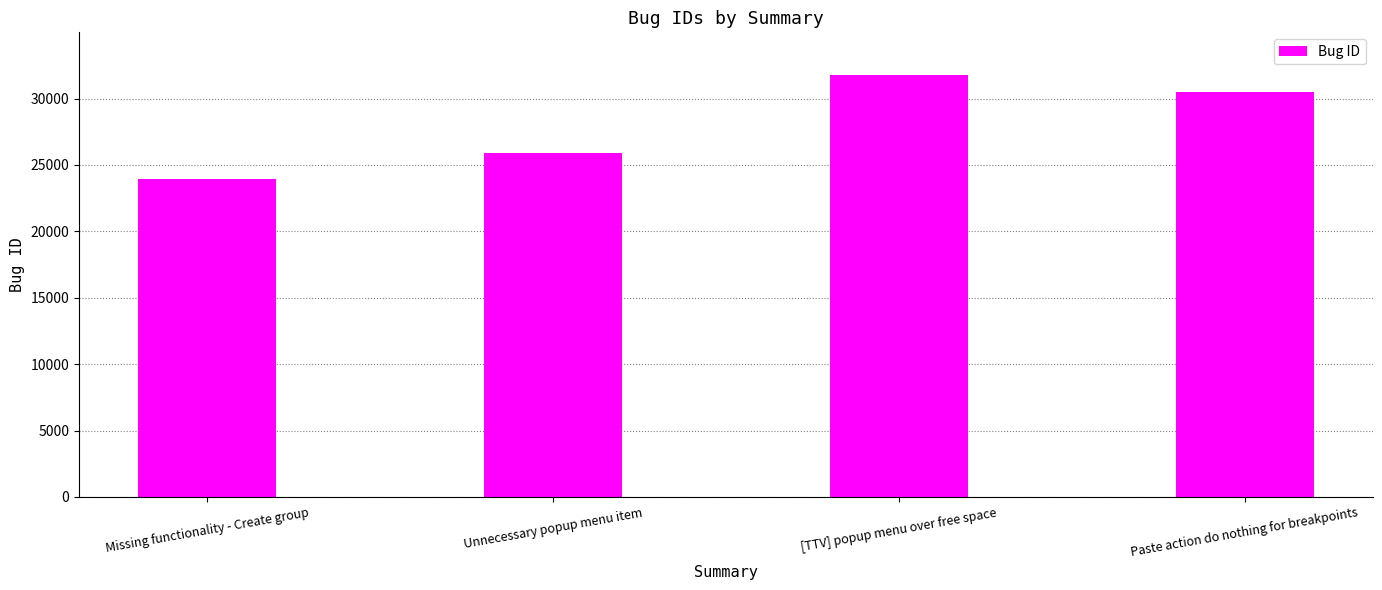

Count the number of data series in this chart.

1